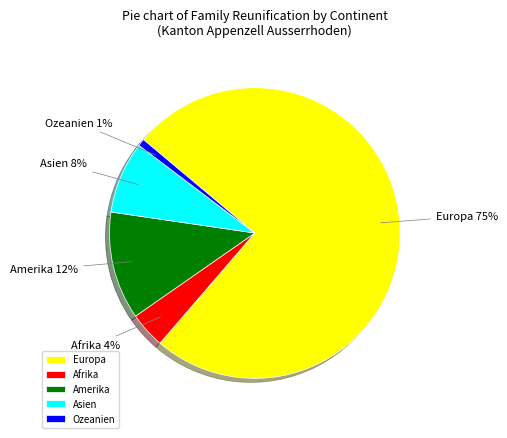

To the nearest percent, what is the combined percentage of Europa and Asien?

83%